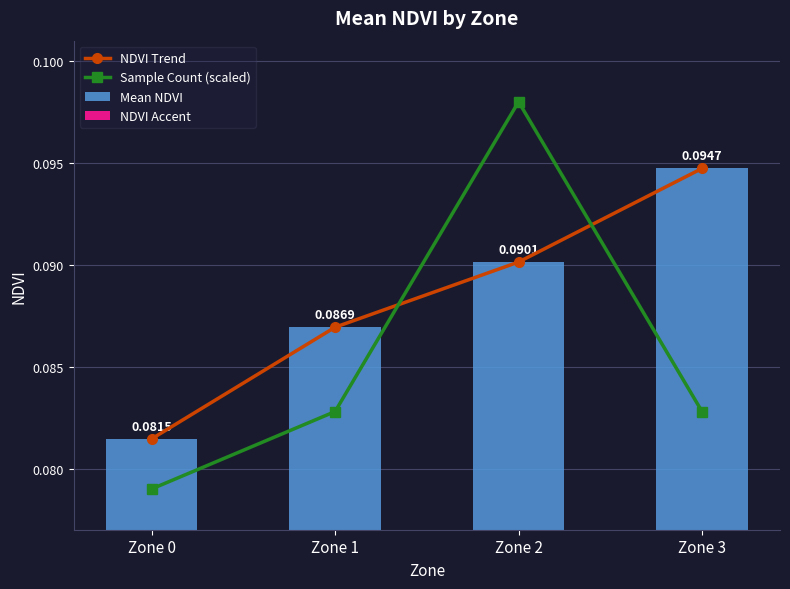

Where is Mean NDVI nearest to the value 0?

Zone 0